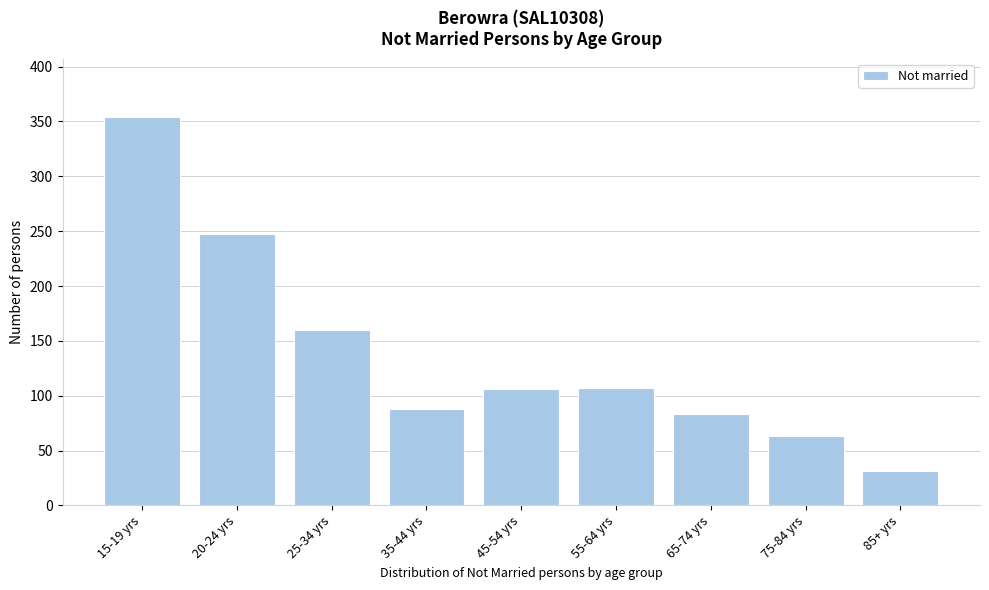

What value does the data have at 25-34 yrs, to the nearest 5?

160